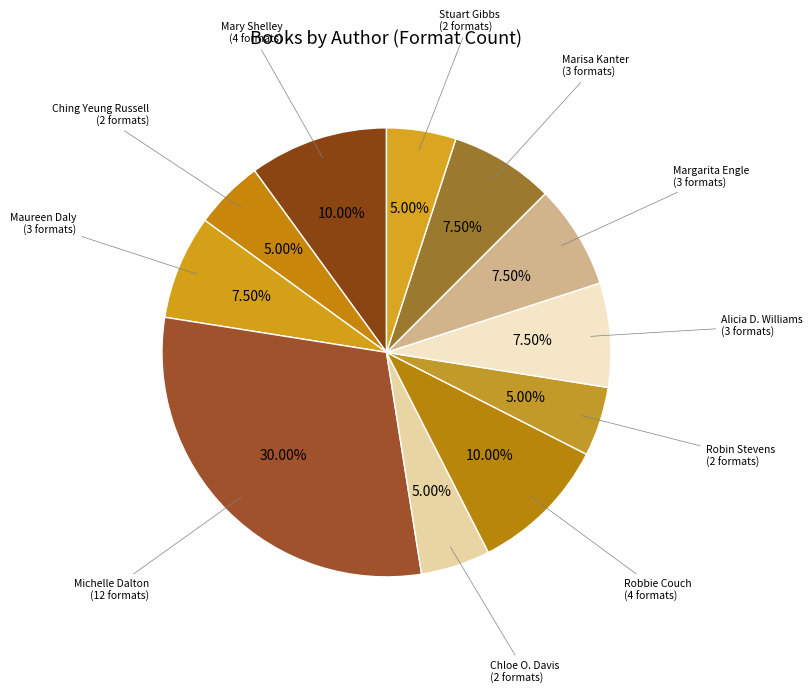

How many slices are in this pie chart?

11